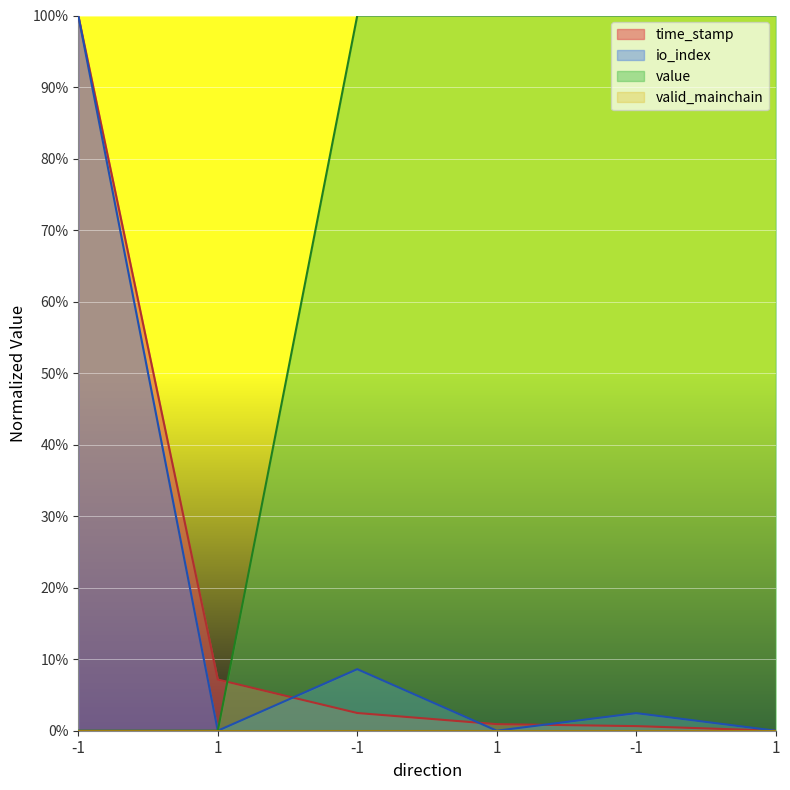

Rank the categories by time_stamp value from lowest to highest.

1, -1, 1, -1, 1, -1